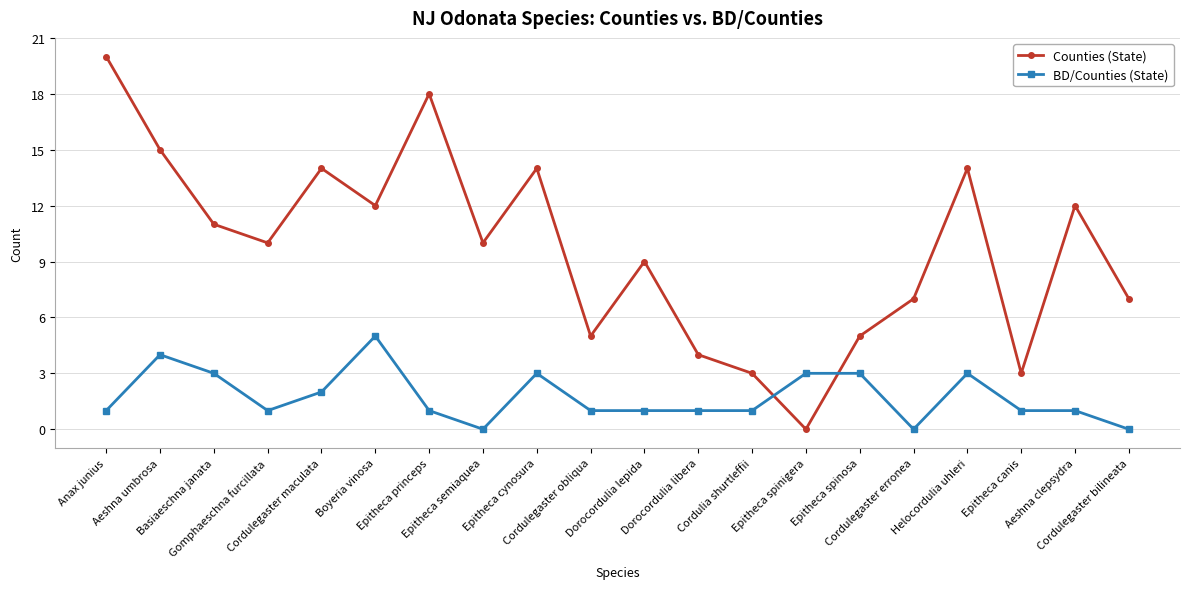

Where is the first local maximum for Counties (State)?

Cordulegaster maculata